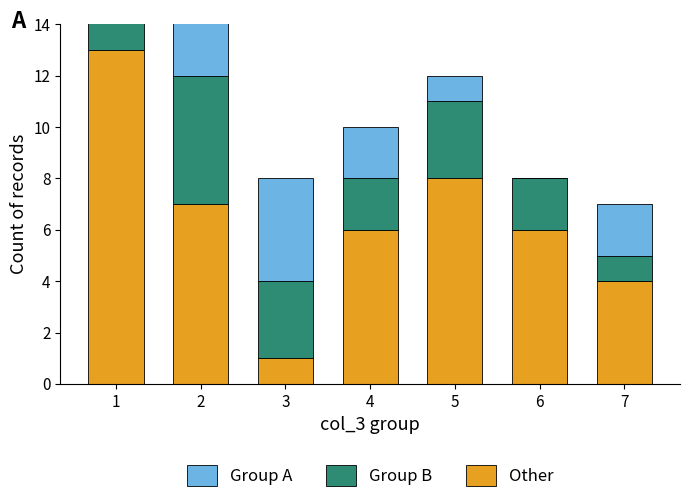

Reading left to right, list all the values displayed in this chart.

Other: 1=13	2=7	3=1	4=6	5=8	6=6	7=4
Group B: 1=4	2=5	3=3	4=2	5=3	6=2	7=1
Group A: 1=0	2=3	3=4	4=2	5=1	6=0	7=2